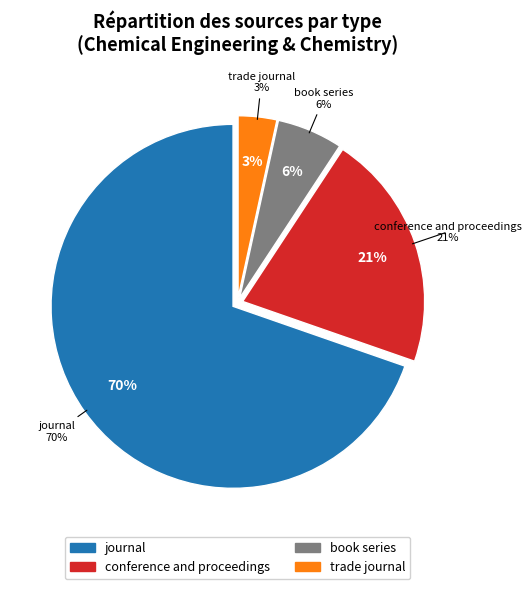

Which category has the smallest portion of the pie?

trade journal